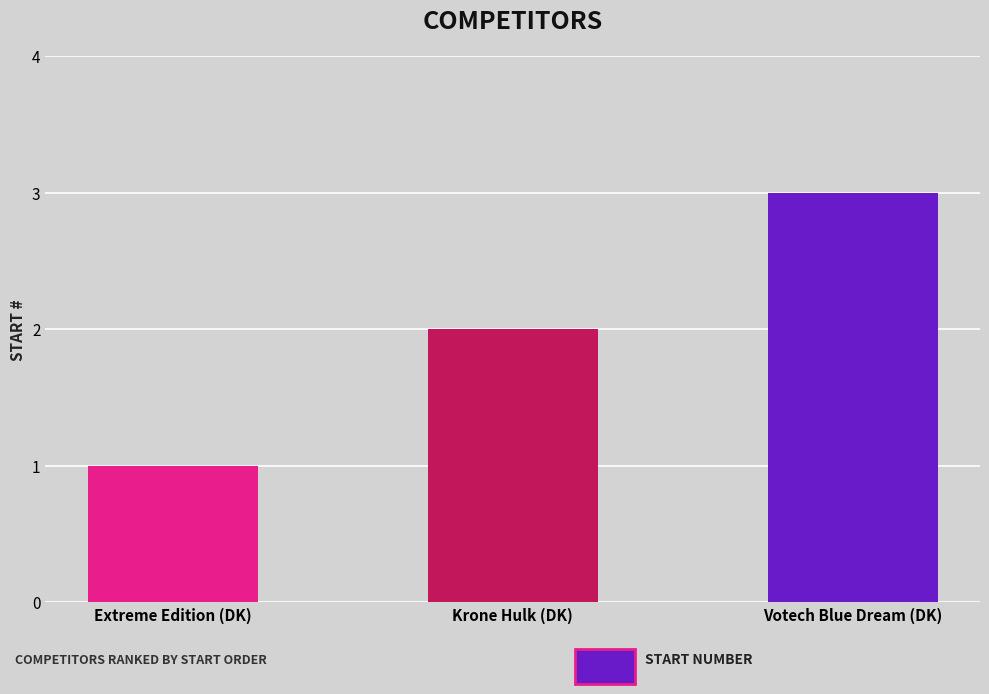

How many data points does each series have?

3